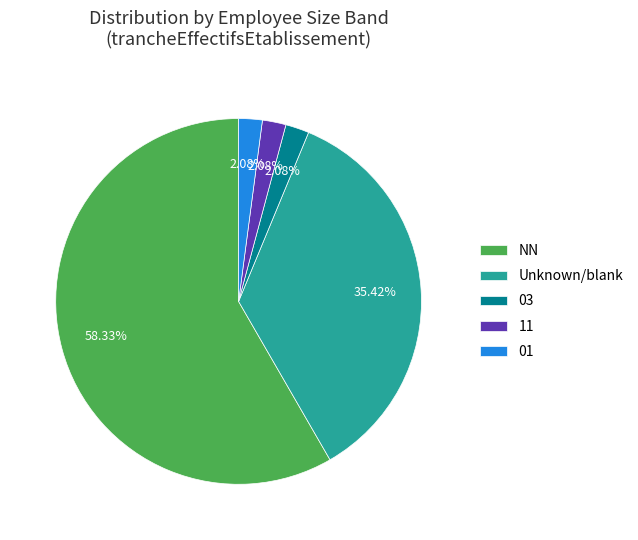

True or false: 11 accounts for 2% of the total.

True